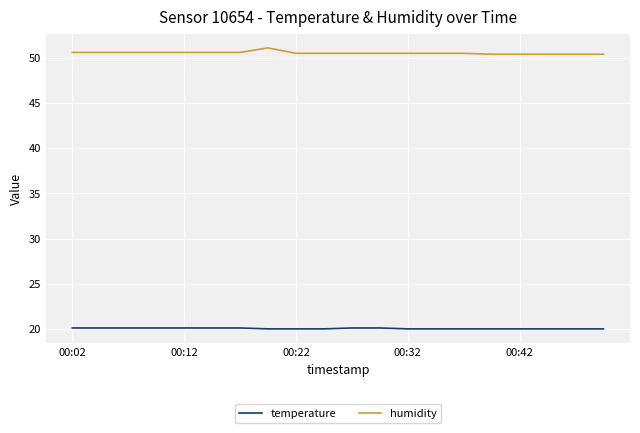

True or false: humidity and temperature intersect in this chart.

False